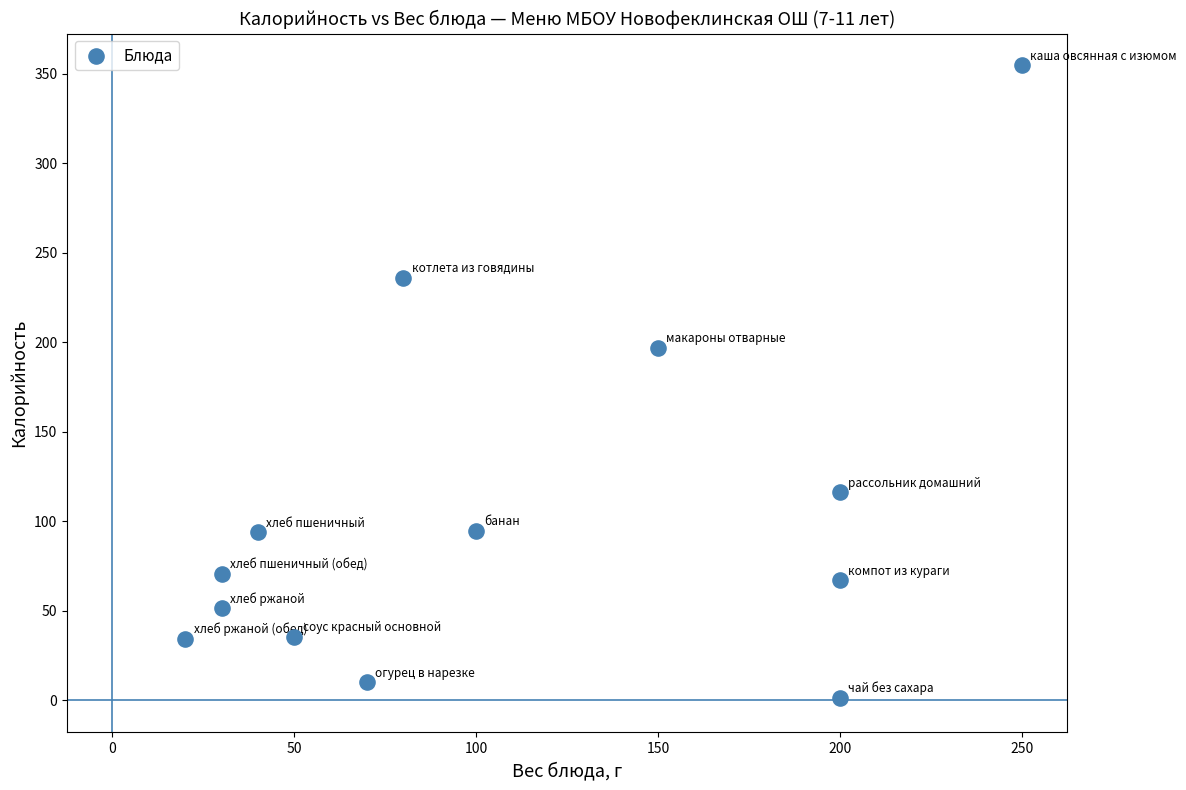

What Y value in the scatter plot is closest to 178?

196.8